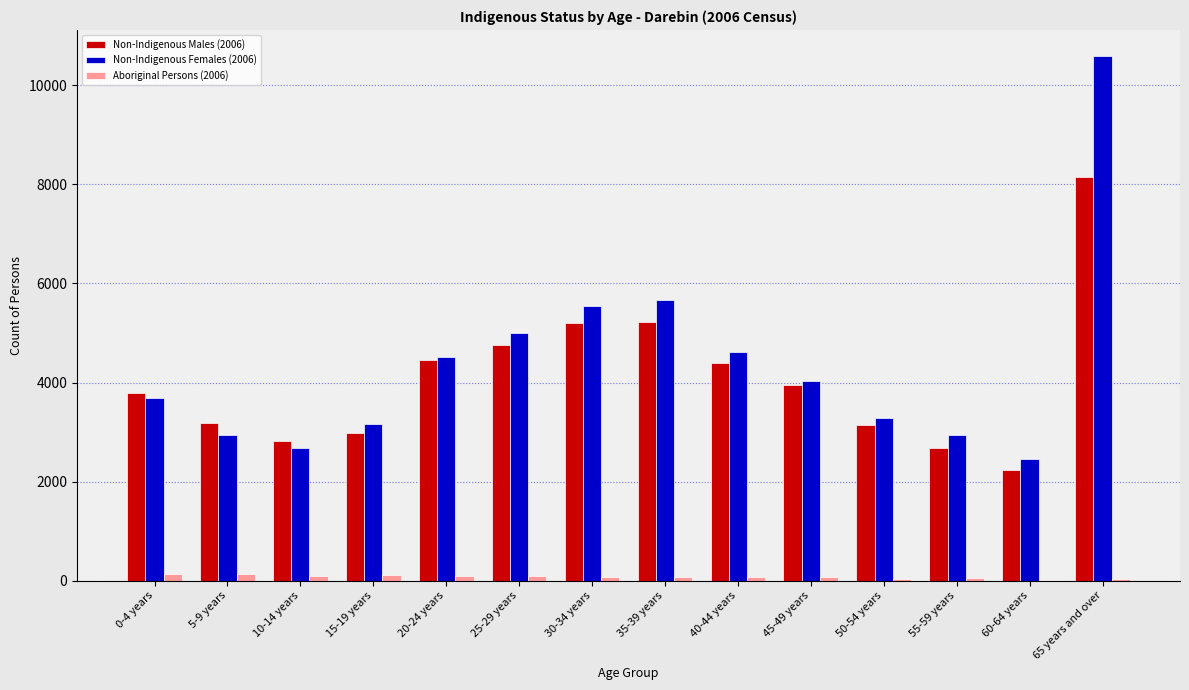

The value of Non-Indigenous Males (2006) at 55-59 years is 3850. True or false?

False